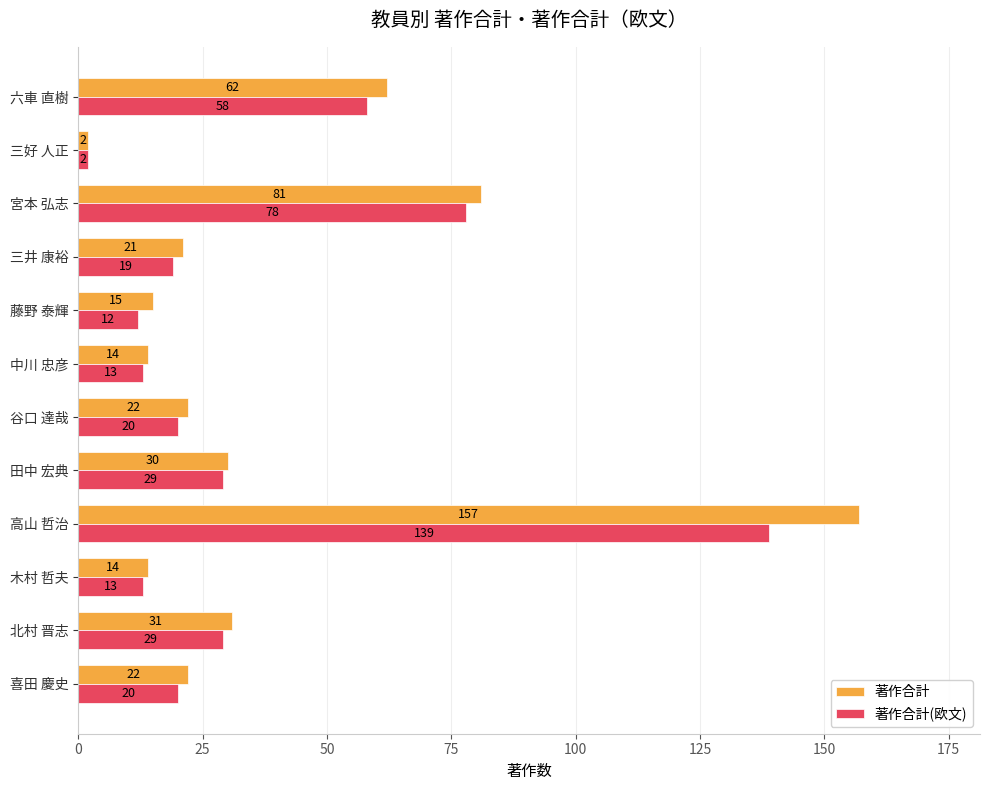

List the series in order of their overall mean, highest first.

著作合計, 著作合計(欧文)